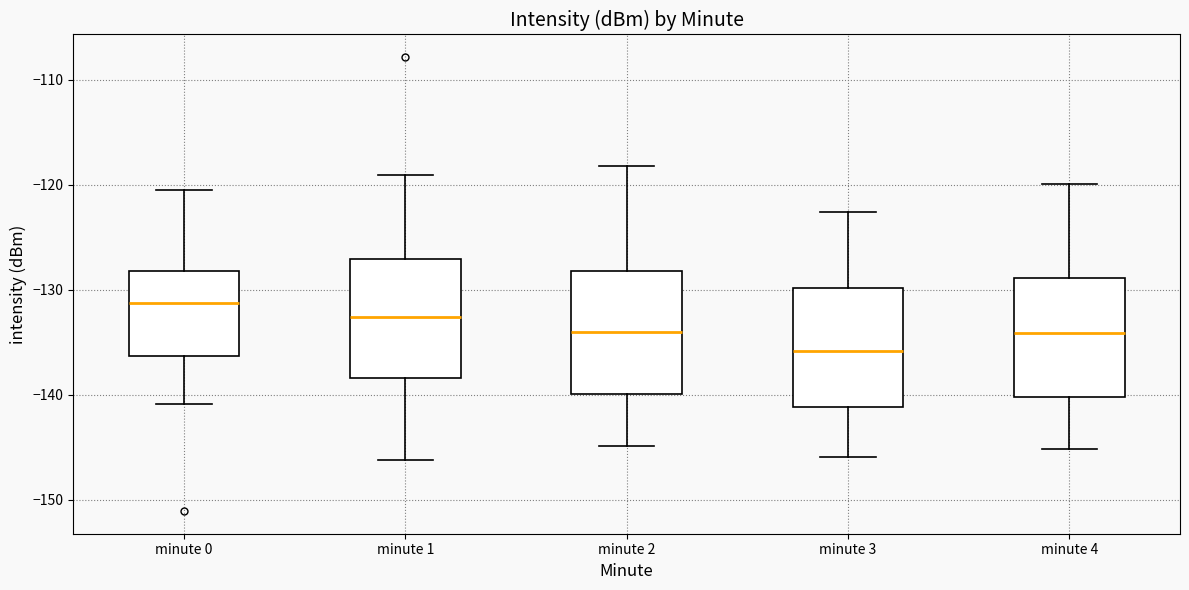

Reading left to right, read every box against the y-axis: the position of its median line, the range the box covers, and the ends of its whiskers. The values are not printed on the chart, so give them approximately, as read against the axis.

minute 0: median -131, box -136 to -128, whiskers -141 to -121
minute 1: median -133, box -138 to -127, whiskers -146 to -119
minute 2: median -134, box -140 to -128, whiskers -145 to -118
minute 3: median -136, box -141 to -130, whiskers -146 to -123
minute 4: median -134, box -140 to -129, whiskers -145 to -120